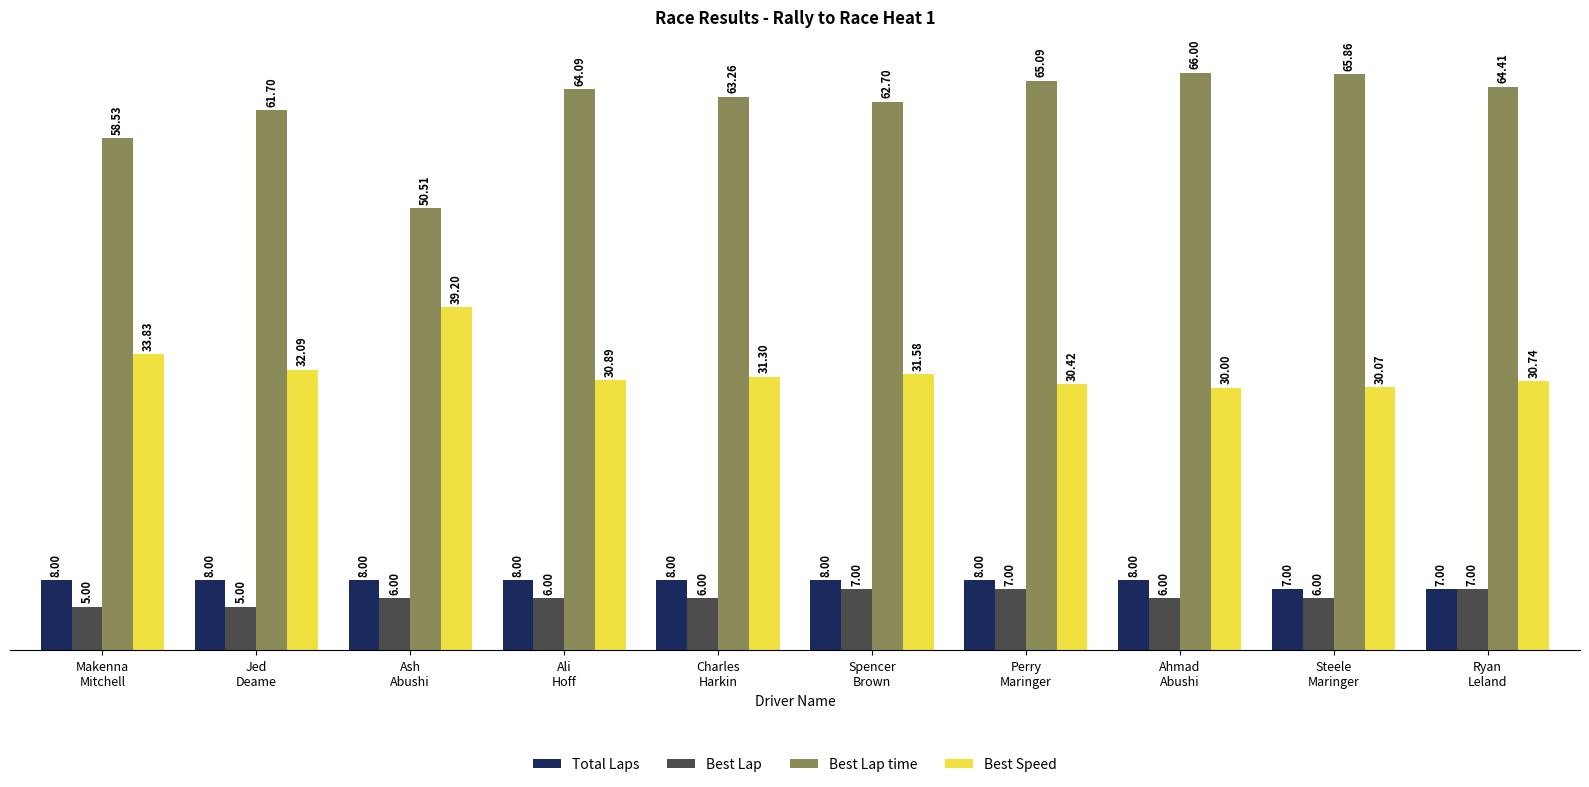

How many data points does each series have?

10